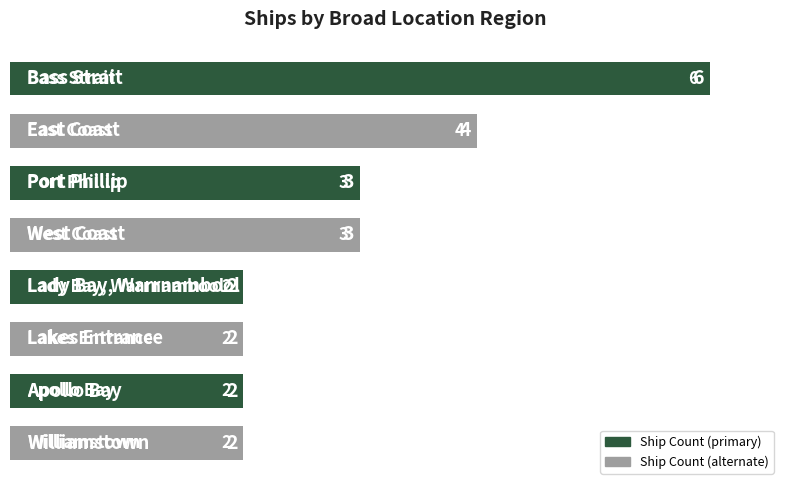

What is the difference between the second highest and second lowest values?

2